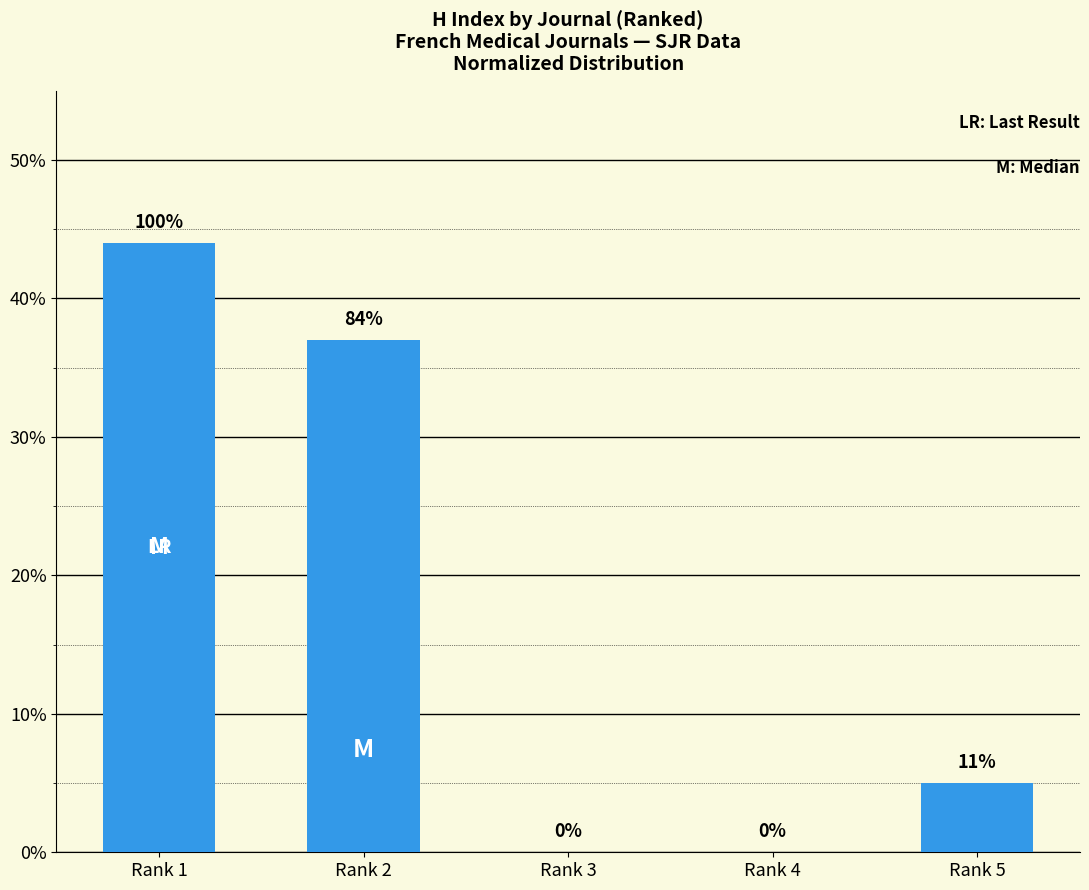

What is the value of the 5th bar from the left?

5